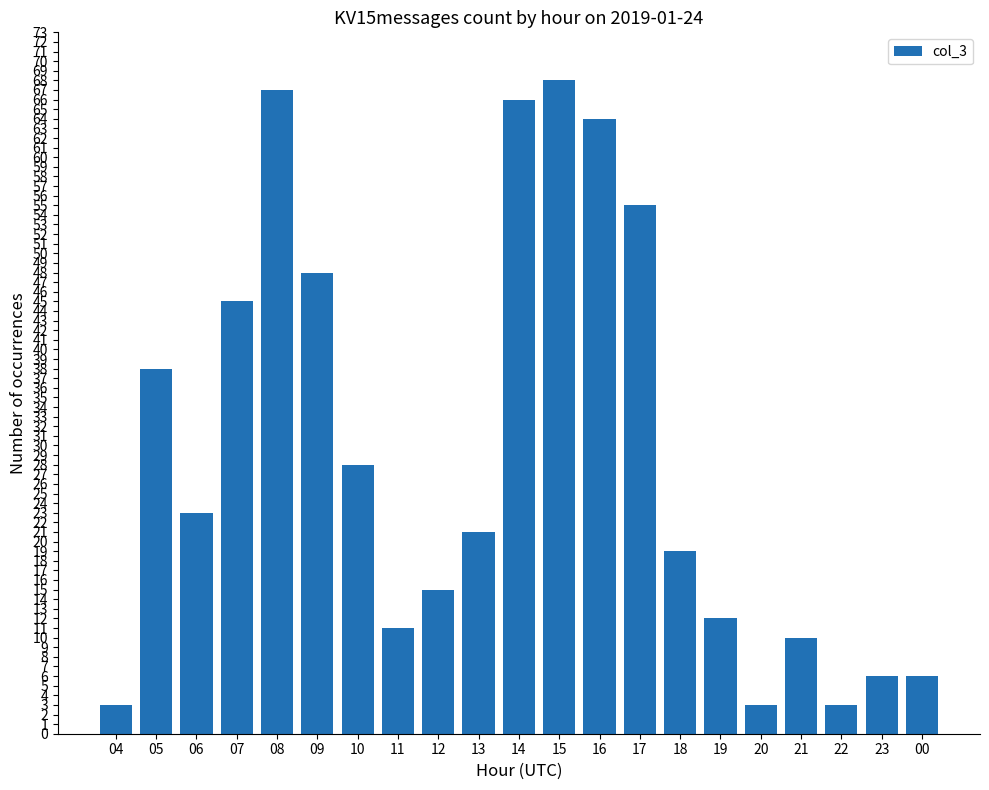

At which category does the chart reach its peak across all series?

15